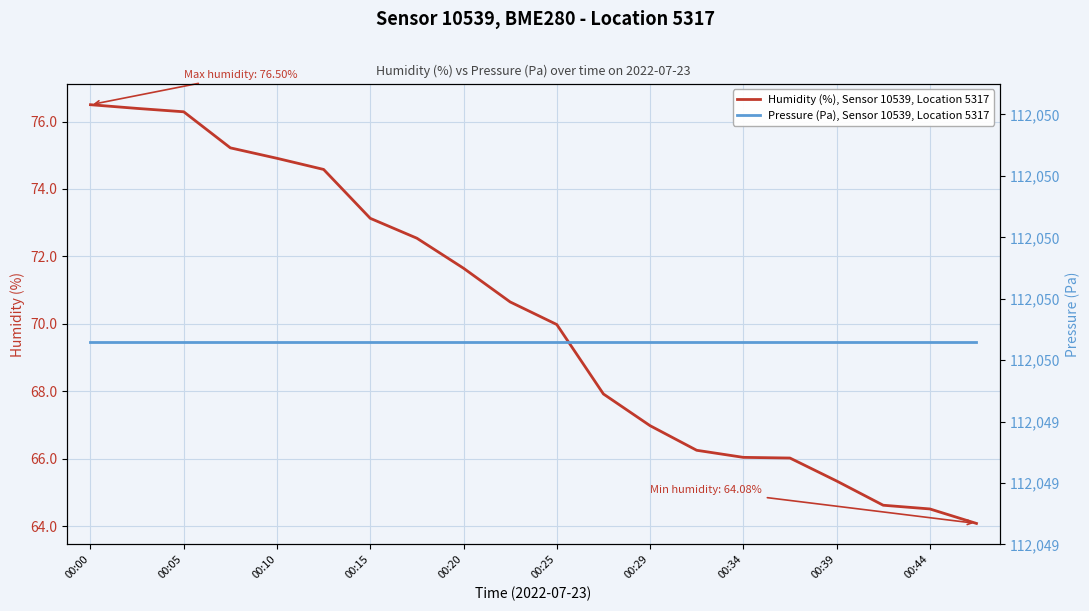

List the series in order of their peak value, lowest first.

Humidity (%), Sensor 10539, Location 5317, Pressure (Pa), Sensor 10539, Location 5317